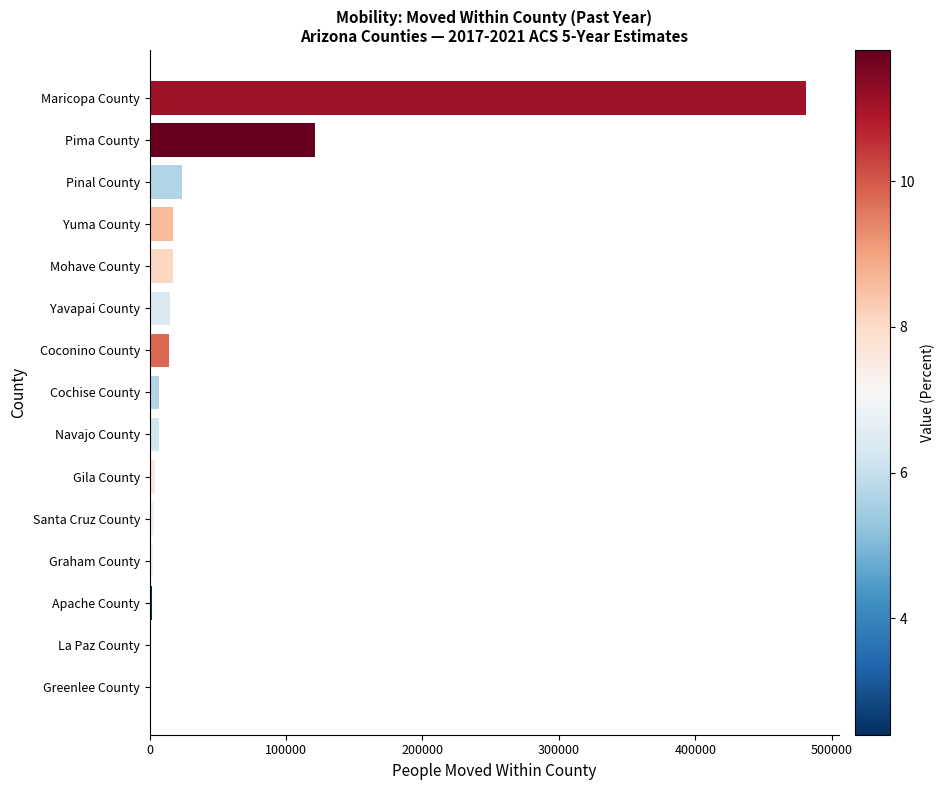

The value at Maricopa County is 726944. True or false?

False